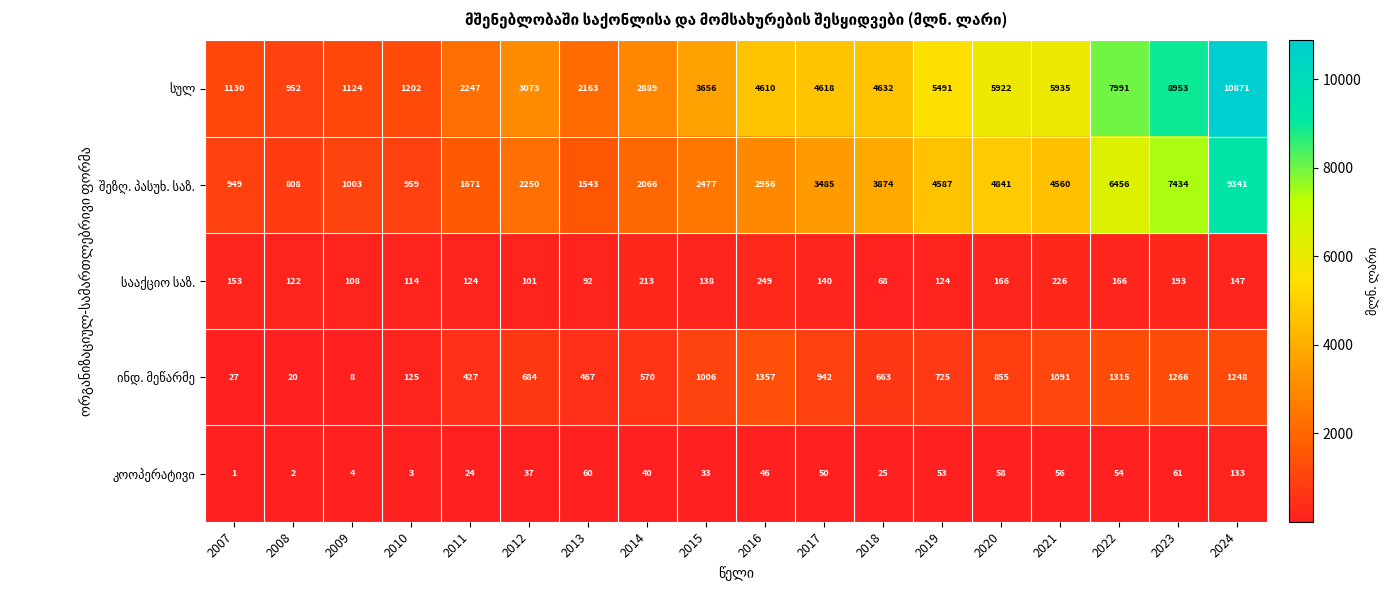

At how many categories does at least one series exceed 5022?

6